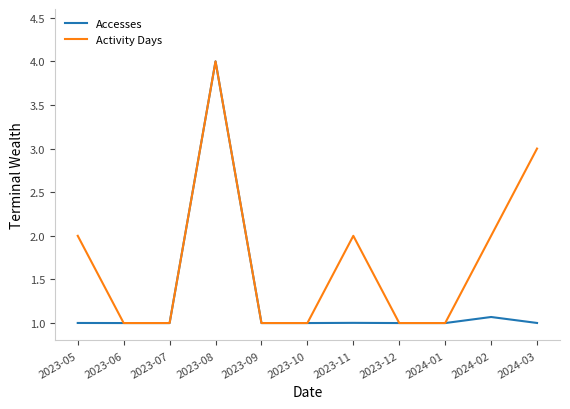

Is the value of Accesses at 2023-09 greater than the value of Activity Days at 2024-02?

No